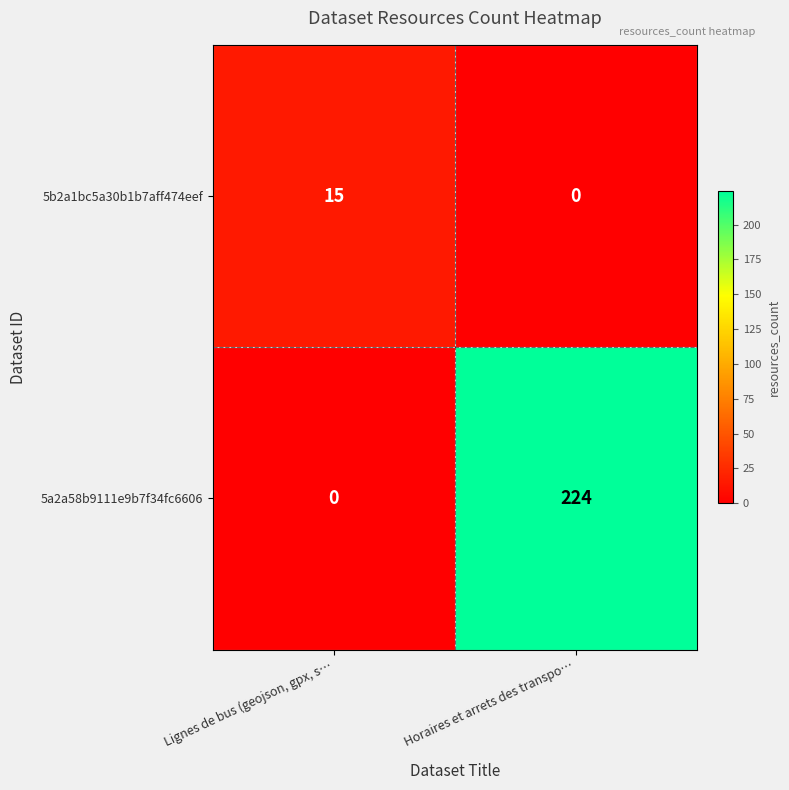

What is the difference between the 5b2a1bc5a30b1b7aff474eef values at Horaires et arrets des transpo… and Lignes de bus (geojson, gpx, s…?

15